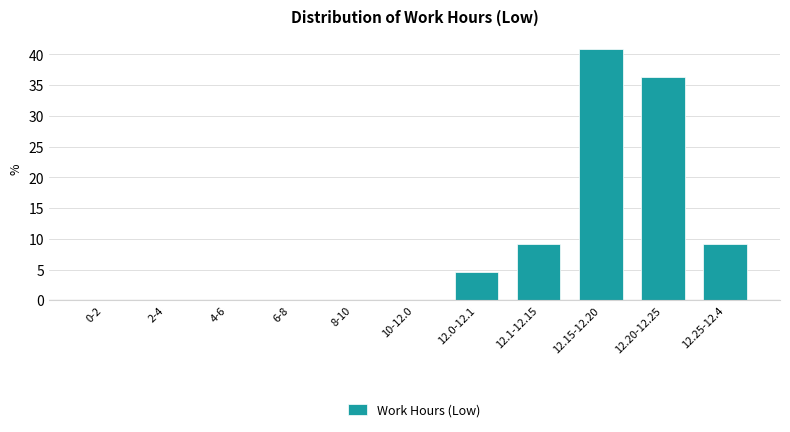

Reading right to left, extract all data points from this chart.

12.25-12.4=9.1	12.20-12.25=36.4	12.15-12.20=40.9	12.1-12.15=9.1	12.0-12.1=4.5	10-12.0=0.0	8-10=0.0	6-8=0.0	4-6=0.0	2-4=0.0	0-2=0.0